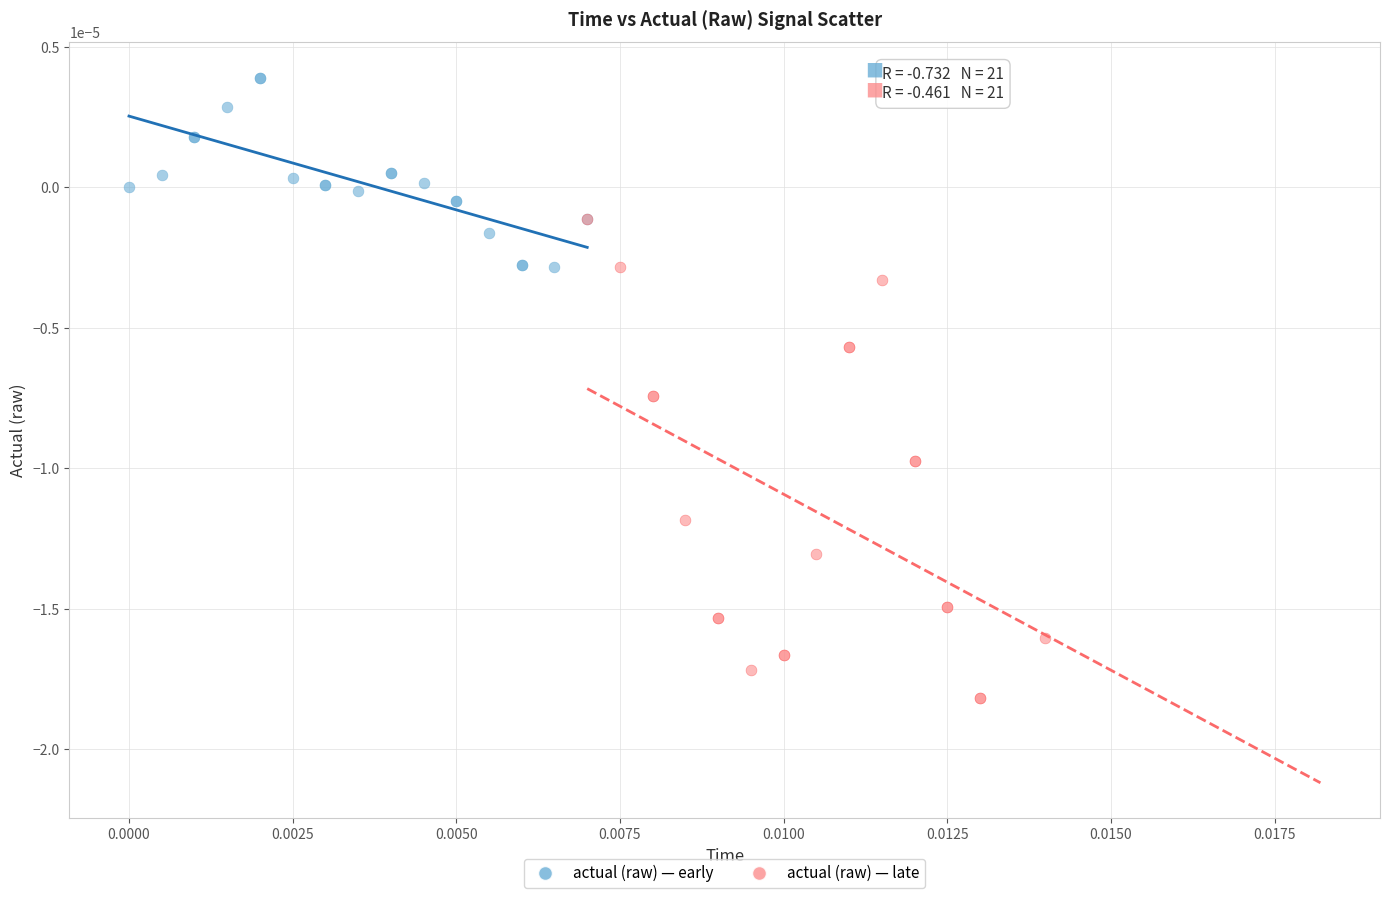

What are all the series names shown in the legend?

actual (raw) — early, actual (raw) — late